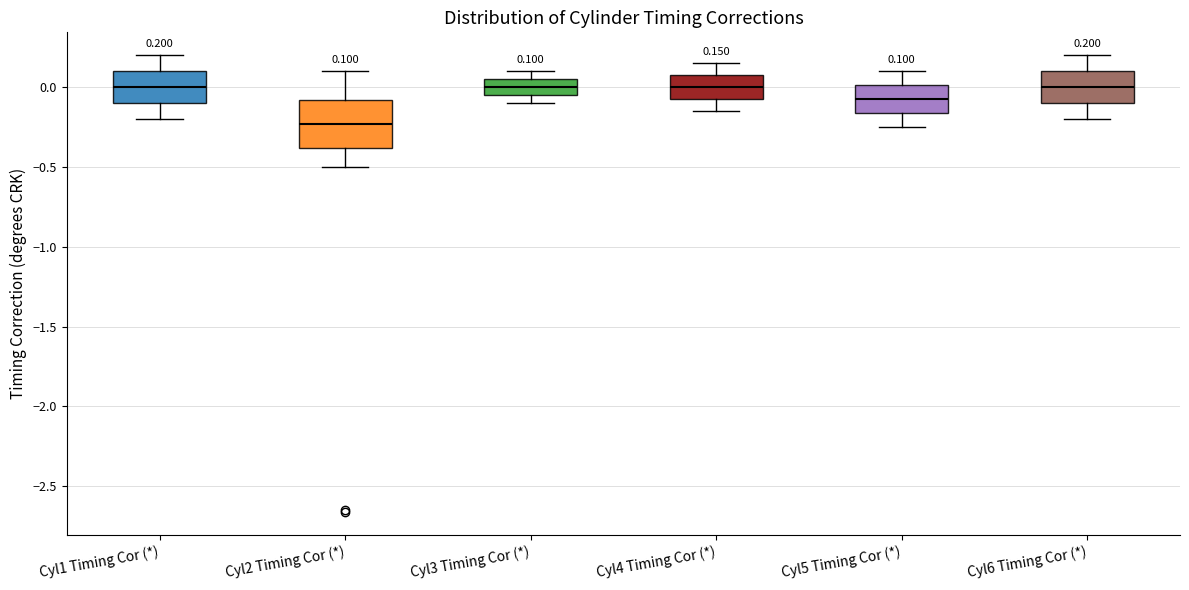

Which box's median line is the lowest?

Cyl2 Timing Cor (*)